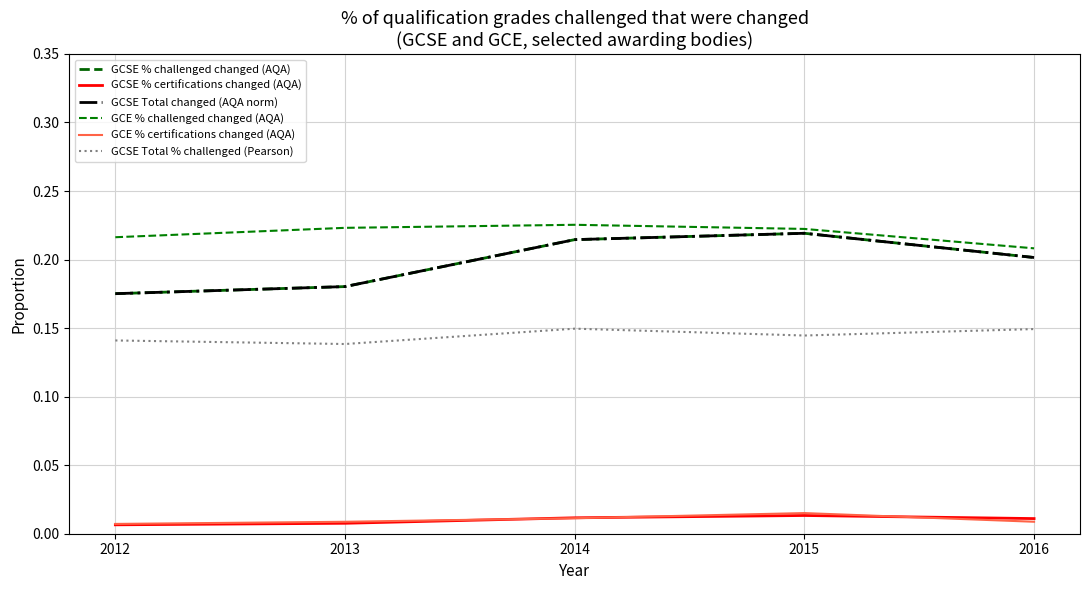

Which has a higher value, 2013 or 2015?

2015